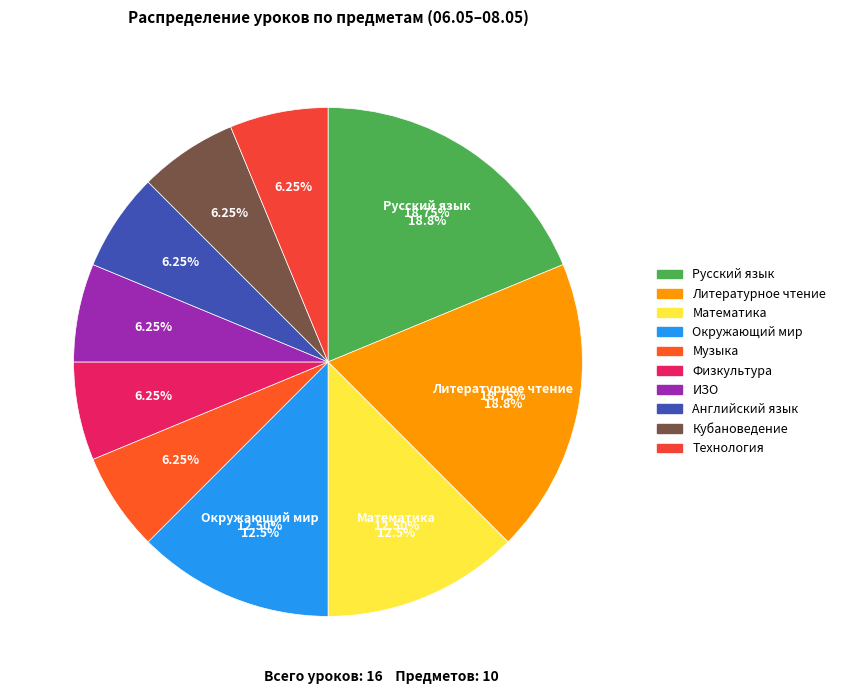

What percentage is the Окружающий мир slice, to the nearest percent?

12%